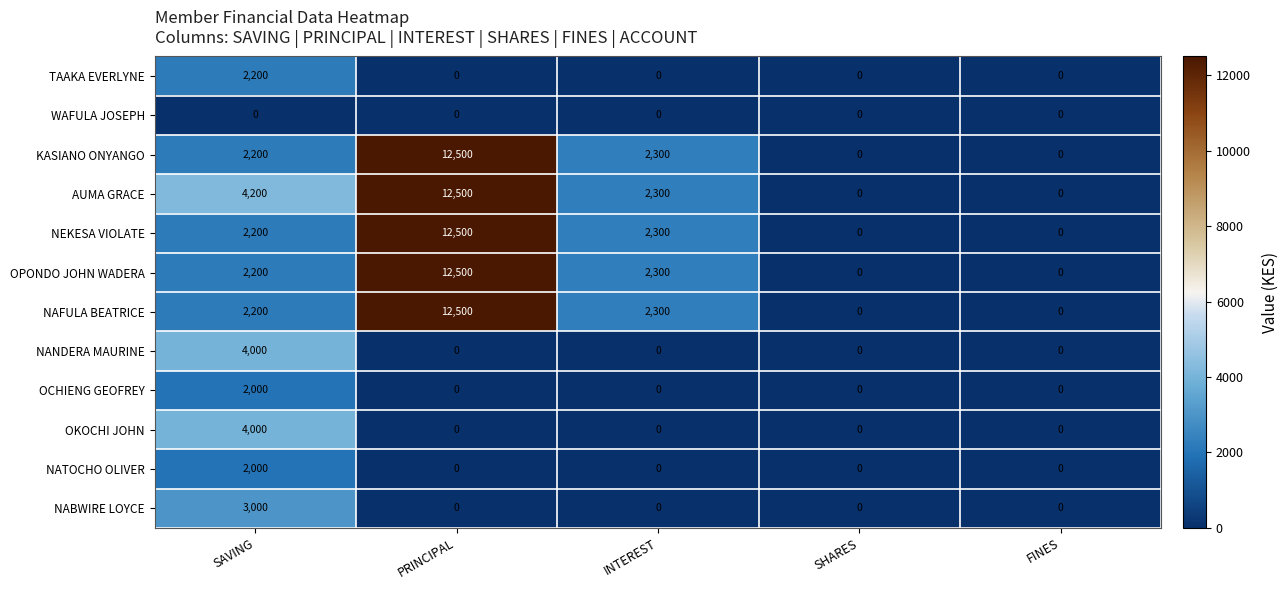

Where does the AUMA GRACE series first go above 2300?

SAVING